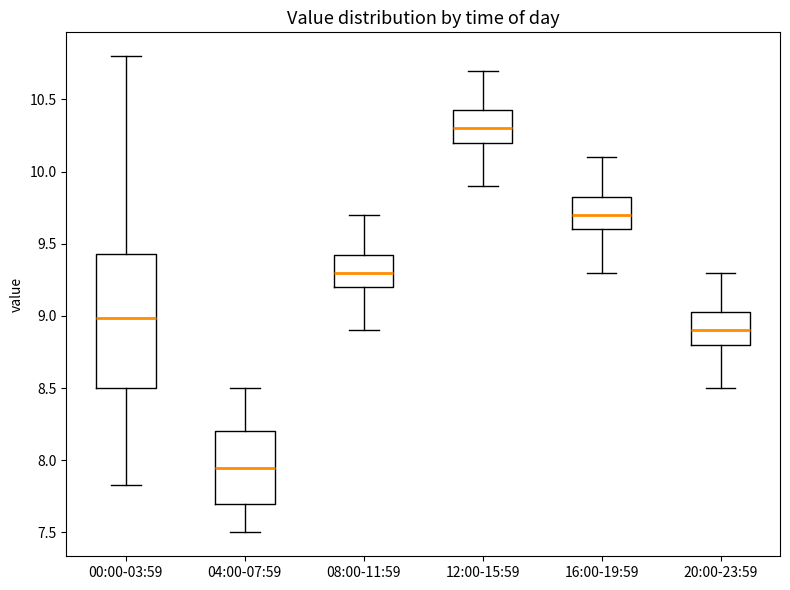

Reading left to right, transcribe this box plot: for each box, give where its median line is, the range the box spans, and where its two whiskers end, as read against the y-axis. The values are not printed on the chart, so give them approximately, as read against the axis.

00:00-03:59: median 9.00, box 8.50 to 9.45, whiskers 7.85 to 10.80
04:00-07:59: median 7.95, box 7.70 to 8.20, whiskers 7.50 to 8.50
08:00-11:59: median 9.30, box 9.20 to 9.45, whiskers 8.90 to 9.70
12:00-15:59: median 10.30, box 10.20 to 10.45, whiskers 9.90 to 10.70
16:00-19:59: median 9.70, box 9.60 to 9.85, whiskers 9.30 to 10.10
20:00-23:59: median 8.90, box 8.80 to 9.05, whiskers 8.50 to 9.30